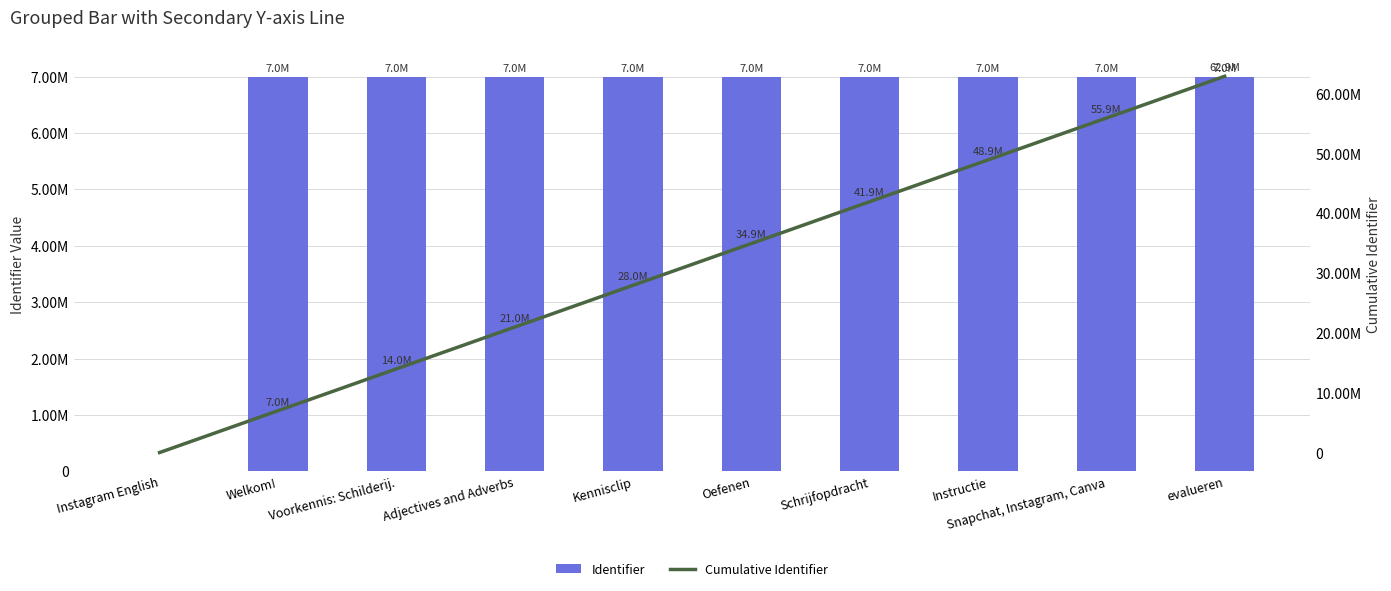

Which series has the largest range (max minus min)?

Cumulative Identifier